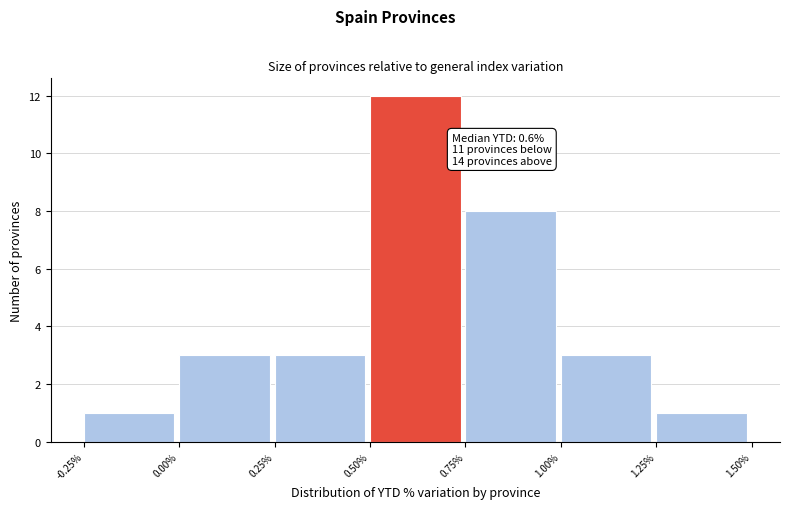

Over which range of the x-axis is the bar tallest?

0.50% to 0.75%